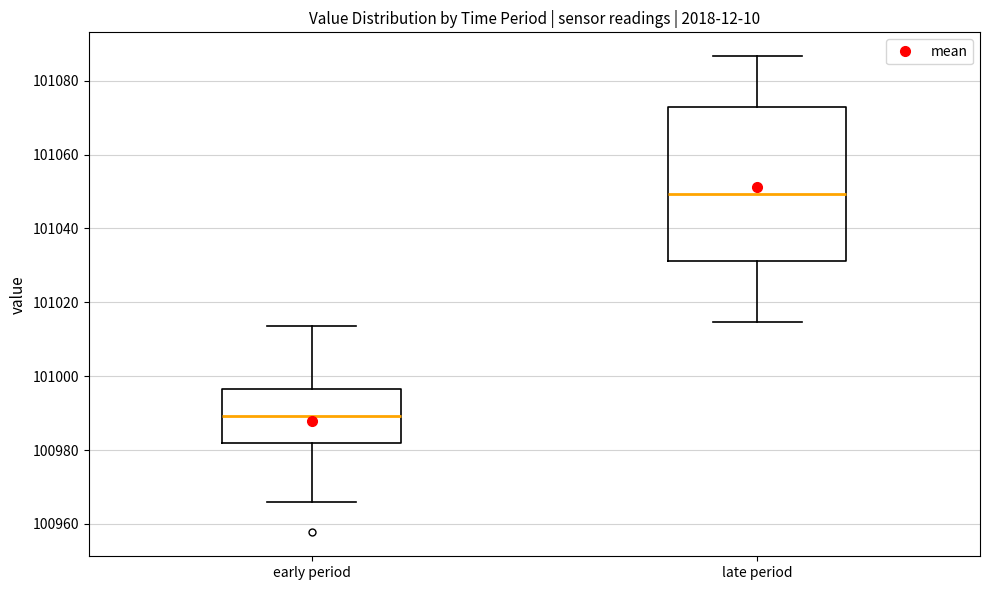

Where is the lower edge of the box for late period on the y-axis? The values are not printed on the chart, so give them approximately, as read against the axis.

101032